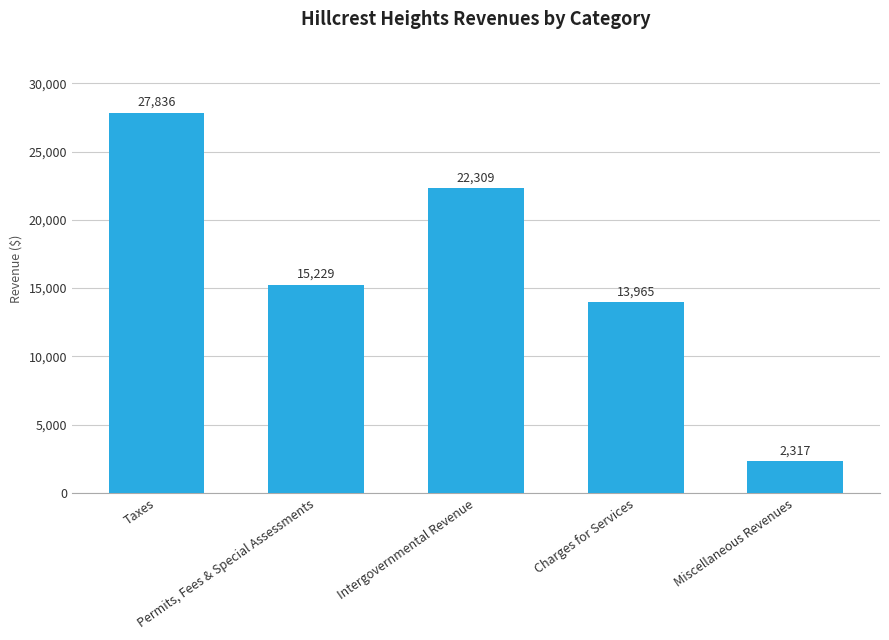

How many data points are less than 15229?

2